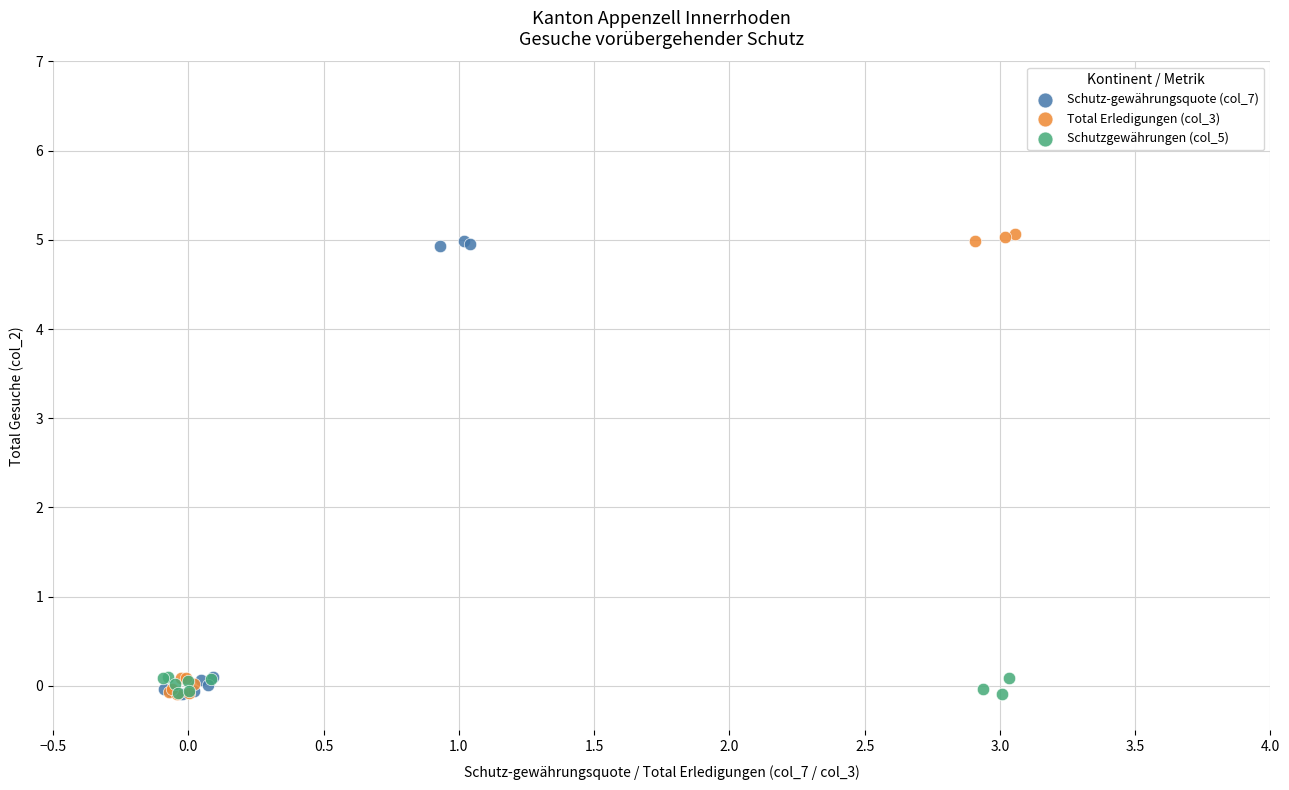

Which series has the largest Y range (max minus min)?

Total Erledigungen (col_3)